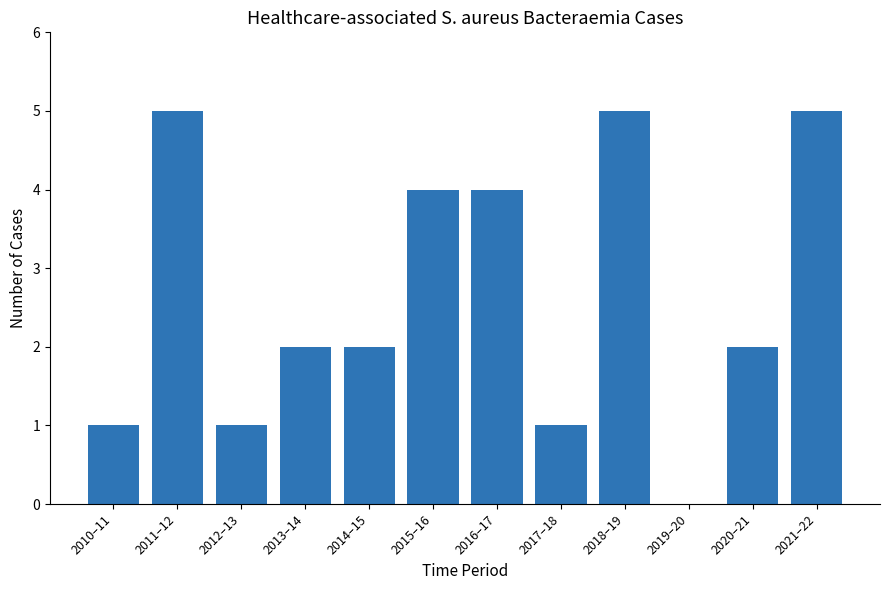

Reading left to right, list all the values displayed in this chart.

1	5	1	2	2	4	4	1	5	0	2	5